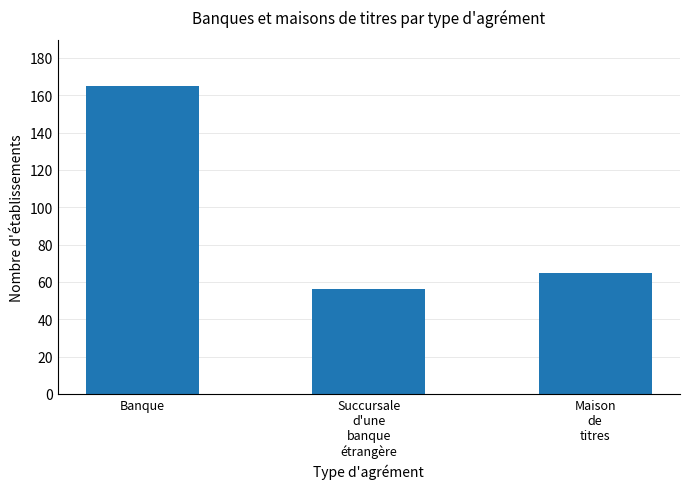

Reading right to left, list all the values displayed in this chart.

65	56	165